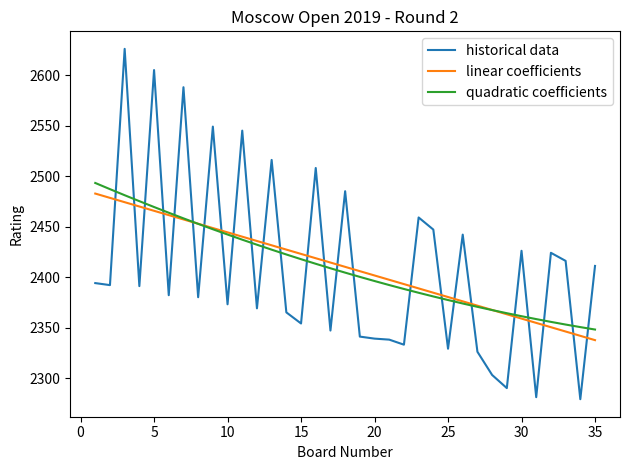

Which series has the largest range (max minus min)?

historical data